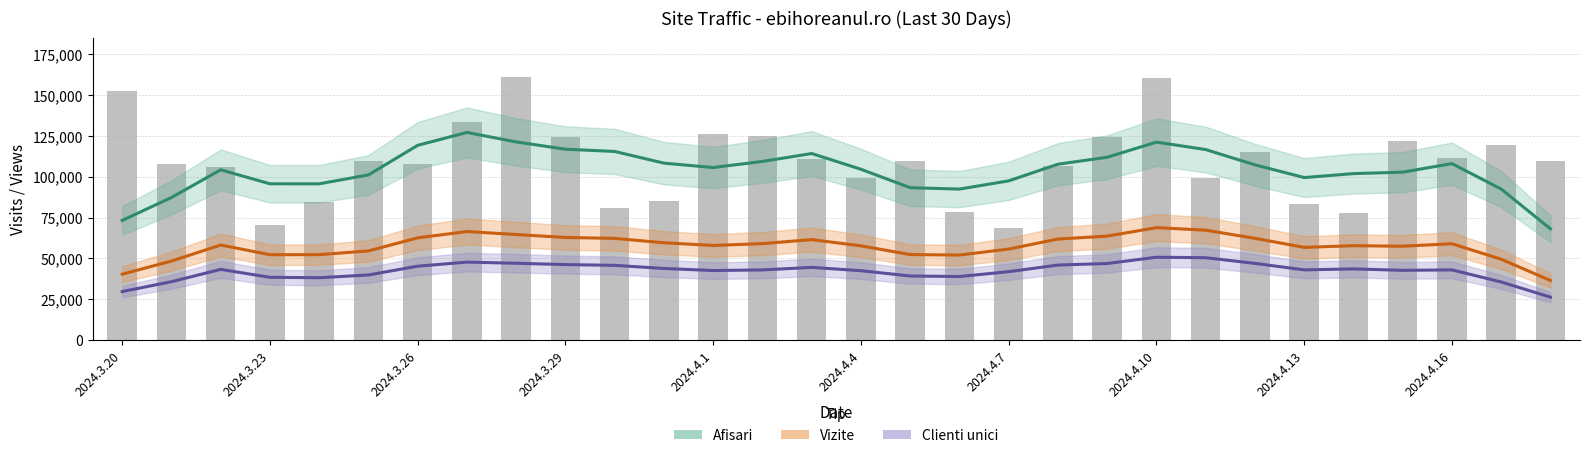

How many data points in Clienti unici (trend) are above 43021?

15